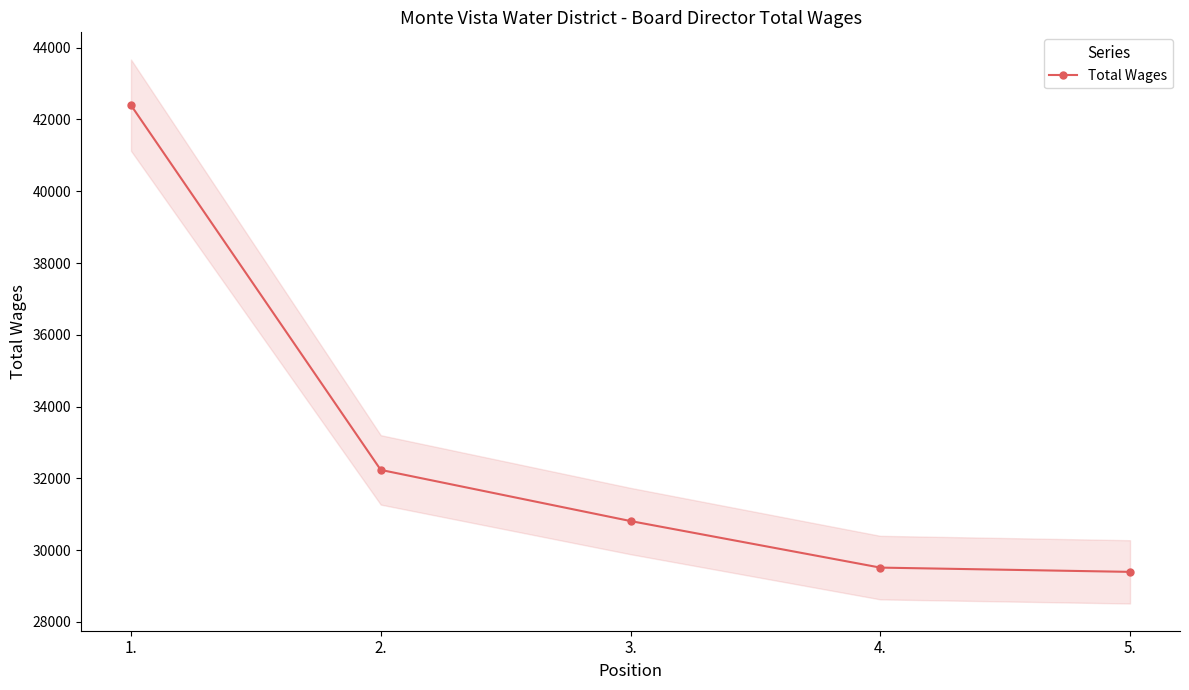

How many values exceed 30811?

2